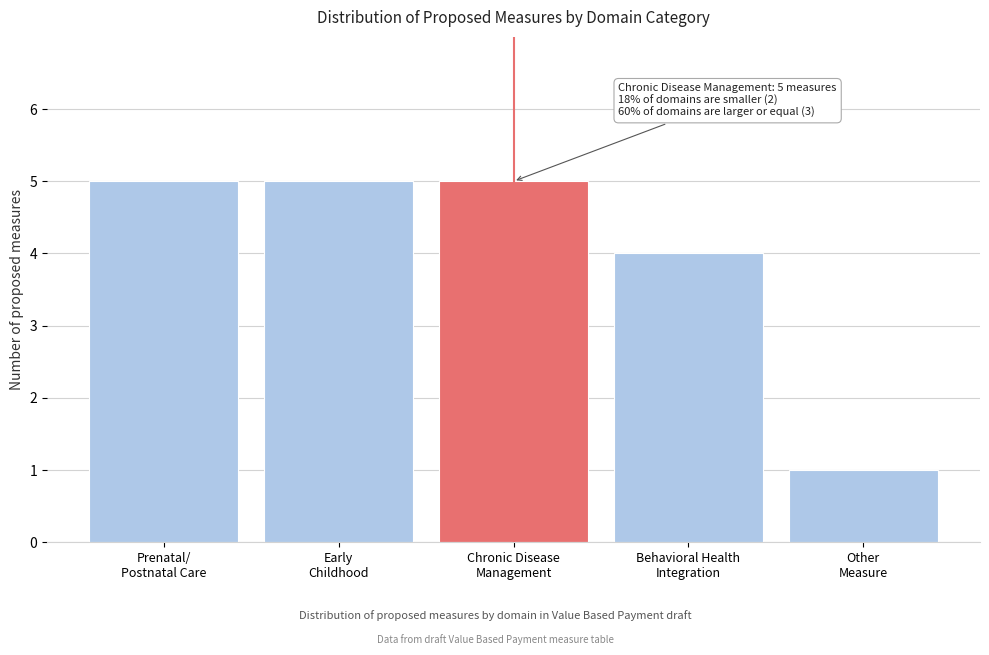

Reading left to right, what are all the values shown in this chart?

5	5	5	4	1